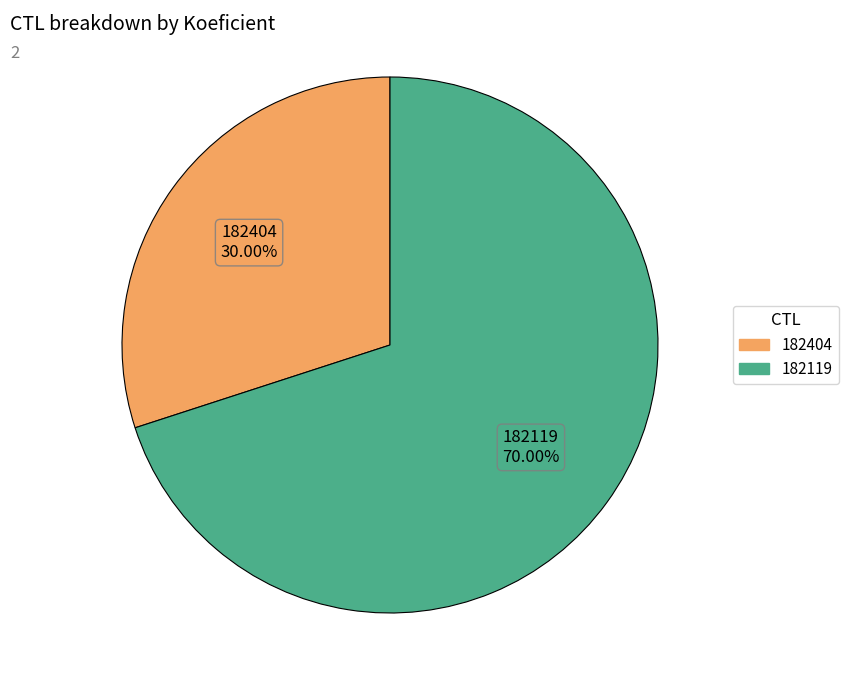

Rank the categories by value from lowest to highest.

182404, 182119